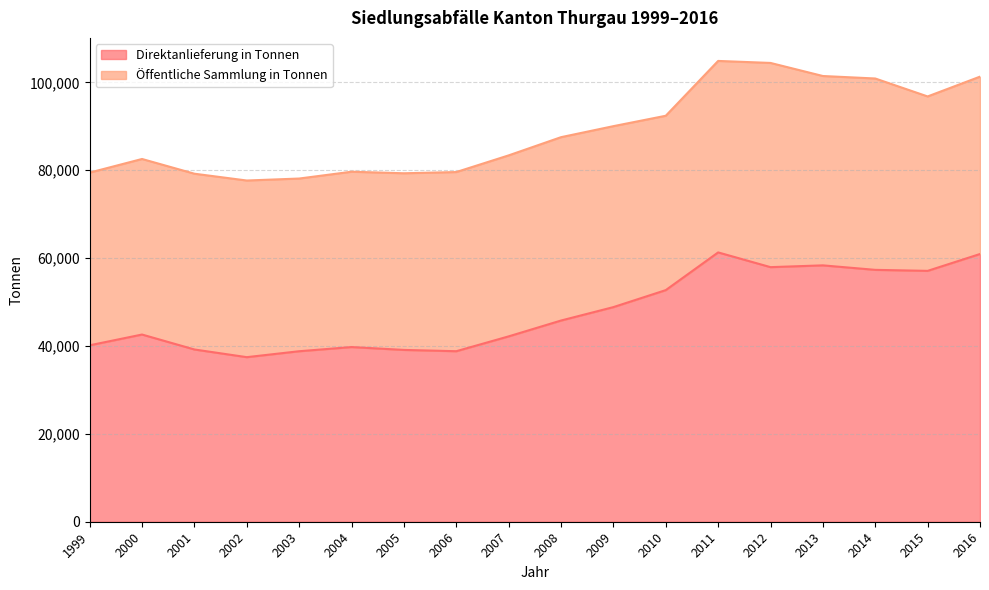

Is it true that the value at 2005 is 64965.5?

False